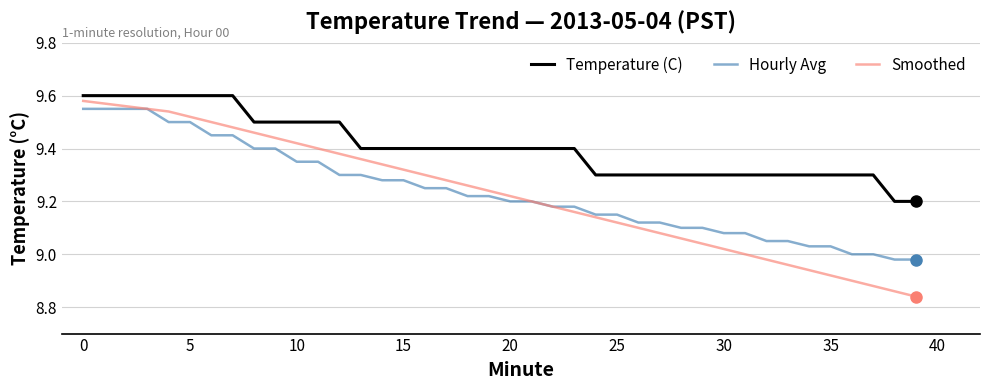

Which series has the largest range (max minus min)?

Smoothed